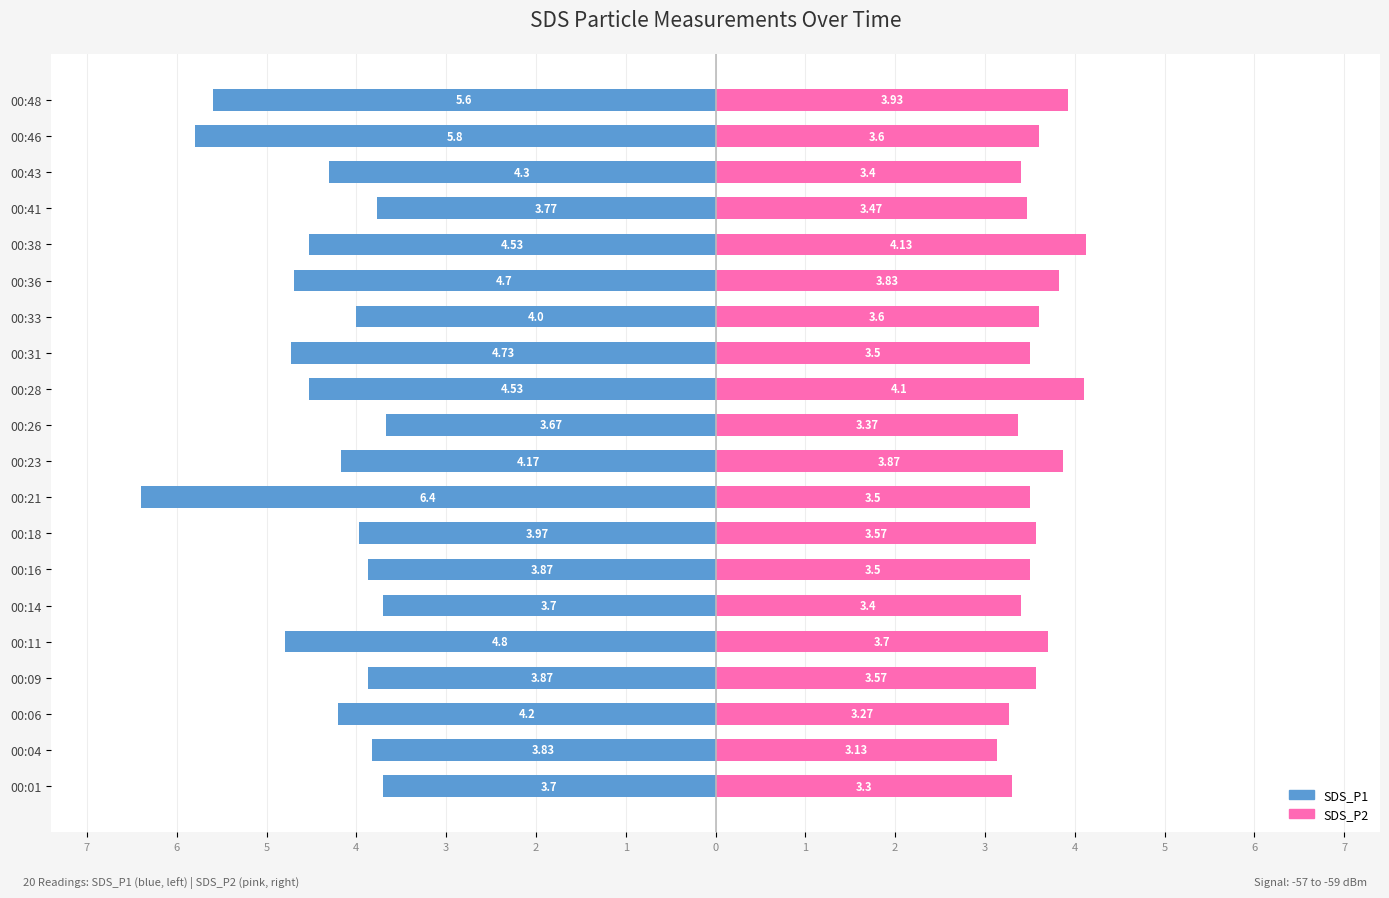

Reading left to right, list all the values displayed in this chart.

SDS_P1: -3.7	-3.8	-4.2	-3.9	-4.8	-3.7	-3.9	-4.0	-6.4	-4.2	-3.7	-4.5	-4.7	-4.0	-4.7	-4.5	-3.8	-4.3	-5.8	-5.6
SDS_P2: 3.3	3.1	3.3	3.6	3.7	3.4	3.5	3.6	3.5	3.9	3.4	4.1	3.5	3.6	3.8	4.1	3.5	3.4	3.6	3.9